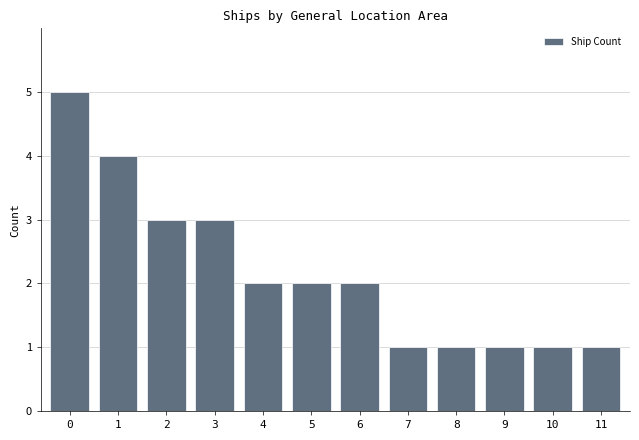

Reading left to right, list all the values displayed in this chart.

0=5	1=4	2=3	3=3	4=2	5=2	6=2	7=1	8=1	9=1	10=1	11=1